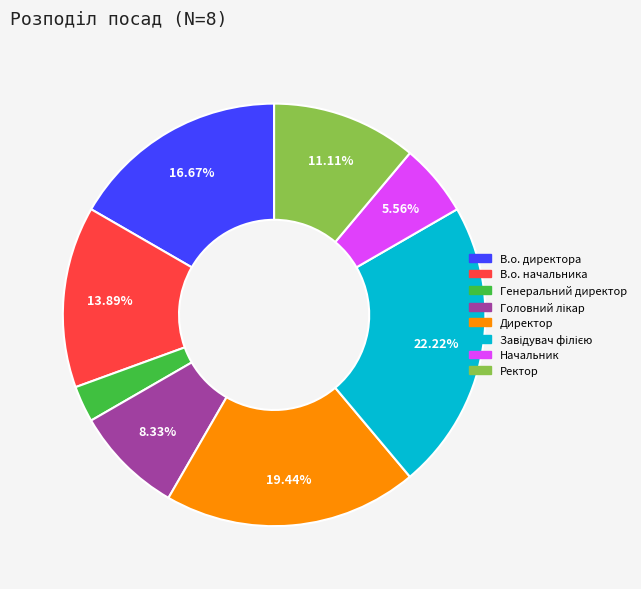

Is В.о. начальника the majority of the pie?

No